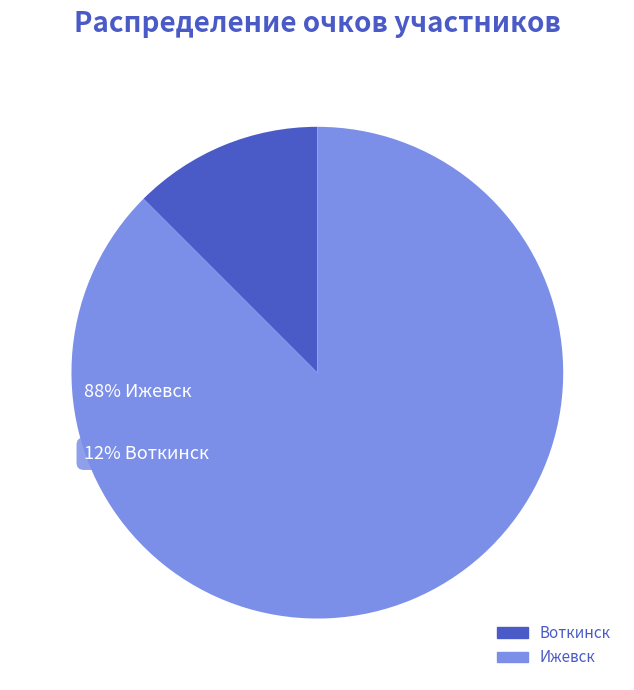

Is there a majority slice in this chart?

Yes